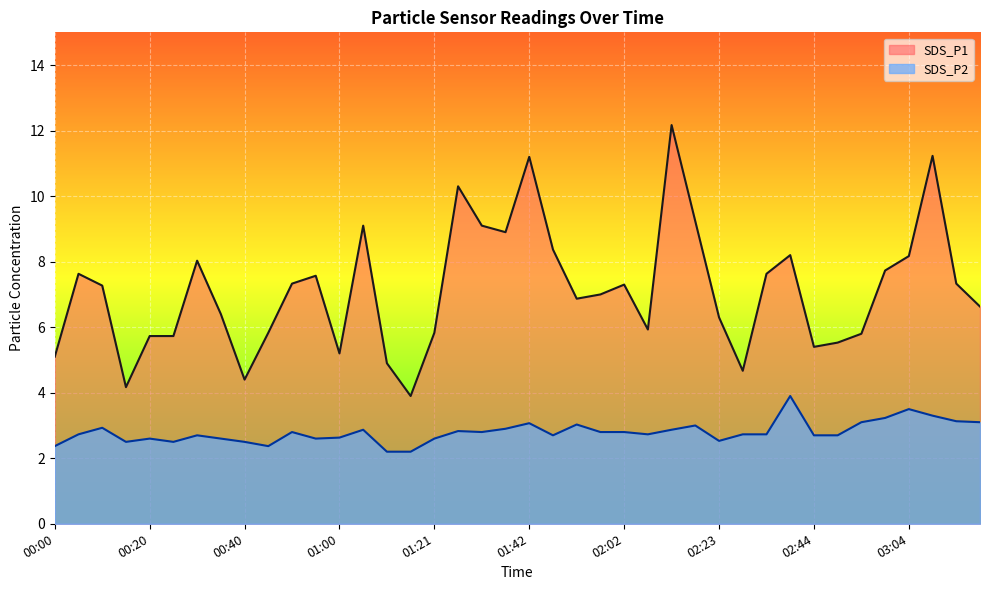

How many series are shown in this chart?

2